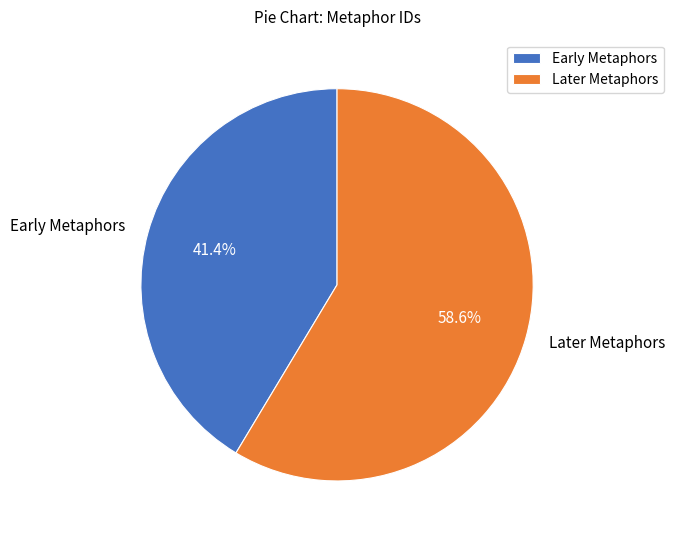

Approximately how many times larger is the value at Early Metaphors compared to Later Metaphors?

0.7